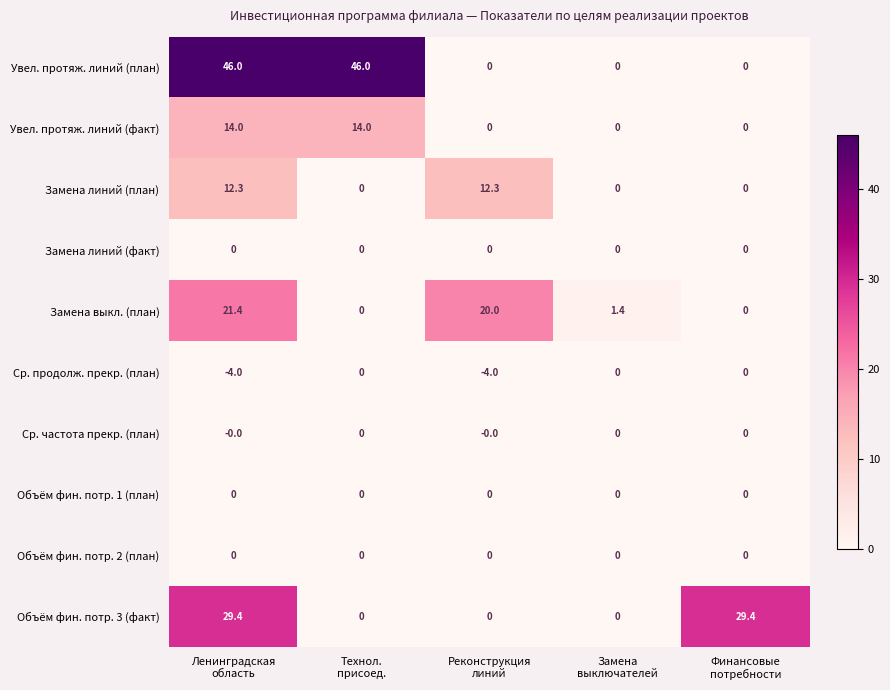

What is the maximum value shown in the chart?

46.0